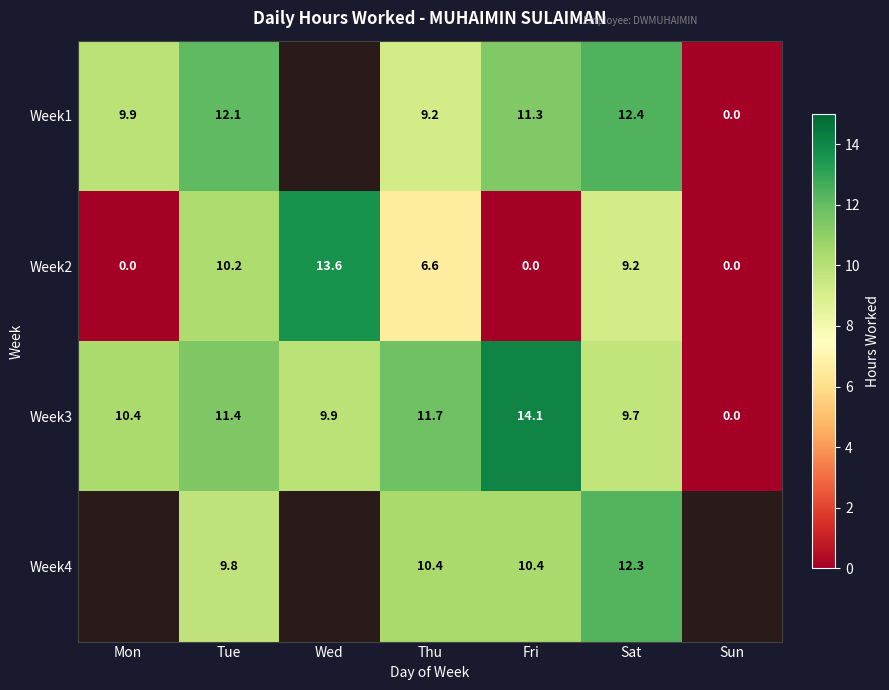

Between Thu and Fri, which series saw the biggest shift?

Week2